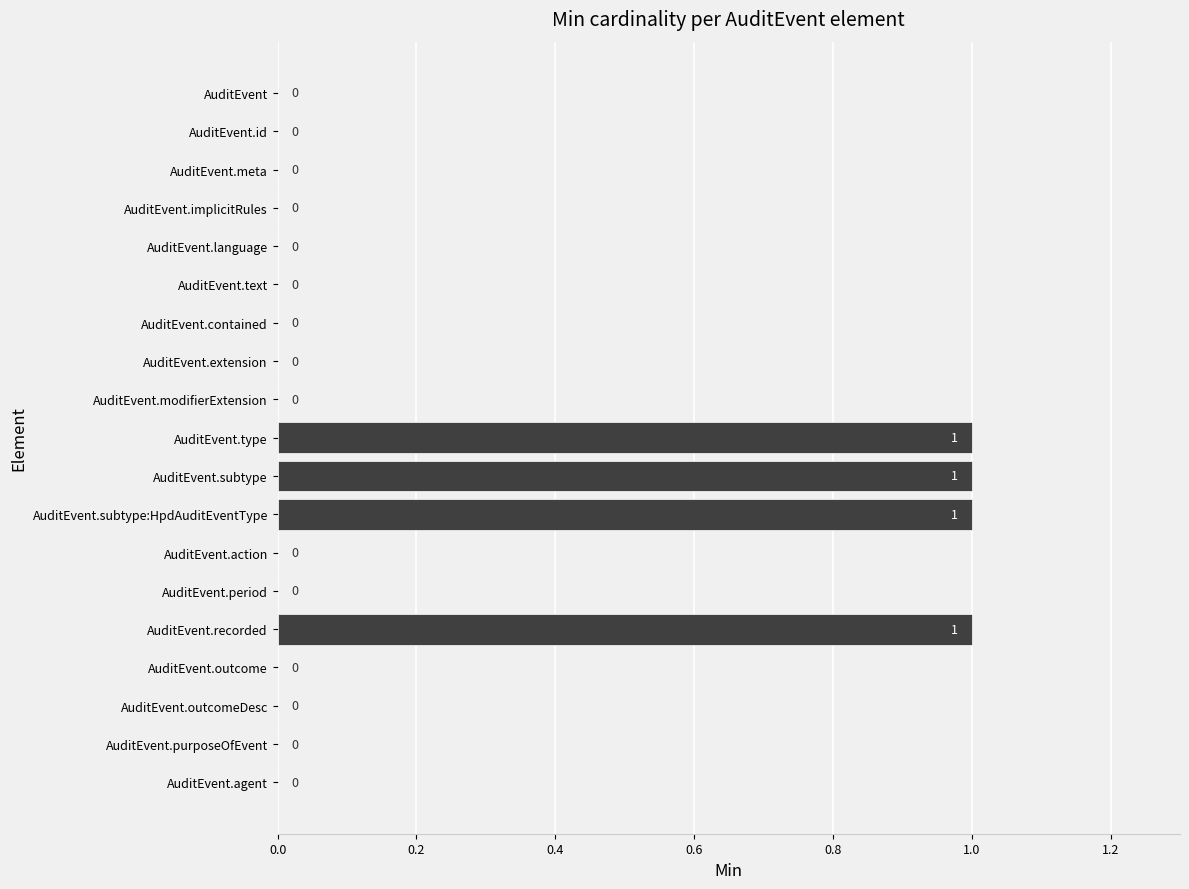

Reading top to bottom, transcribe all the data shown in this chart.

AuditEvent=0	AuditEvent.id=0	AuditEvent.meta=0	AuditEvent.implicitRules=0	AuditEvent.language=0	AuditEvent.text=0	AuditEvent.contained=0	AuditEvent.extension=0	AuditEvent.modifierExtension=0	AuditEvent.type=1	AuditEvent.subtype=1	AuditEvent.subtype:HpdAuditEventType=1	AuditEvent.action=0	AuditEvent.period=0	AuditEvent.recorded=1	AuditEvent.outcome=0	AuditEvent.outcomeDesc=0	AuditEvent.purposeOfEvent=0	AuditEvent.agent=0